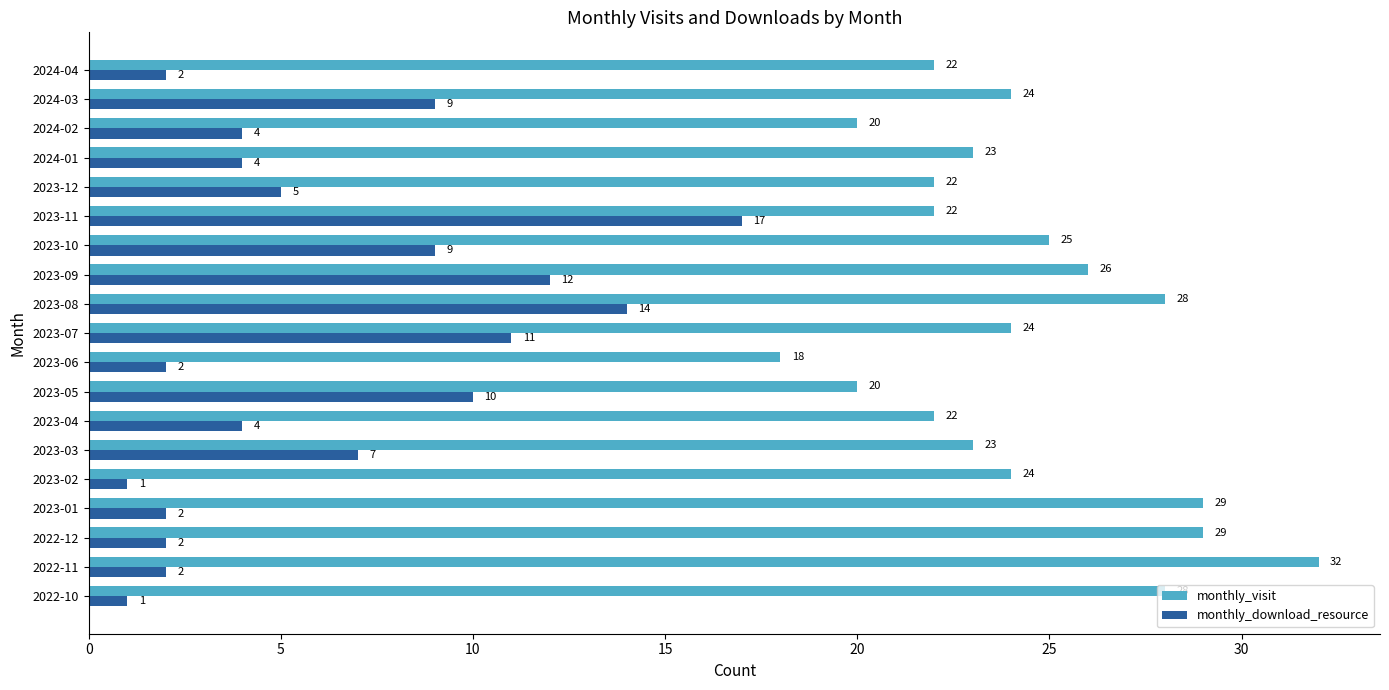

Is the value of monthly_visit at 2023-12 greater than the value of monthly_download_resource at 2023-11?

Yes